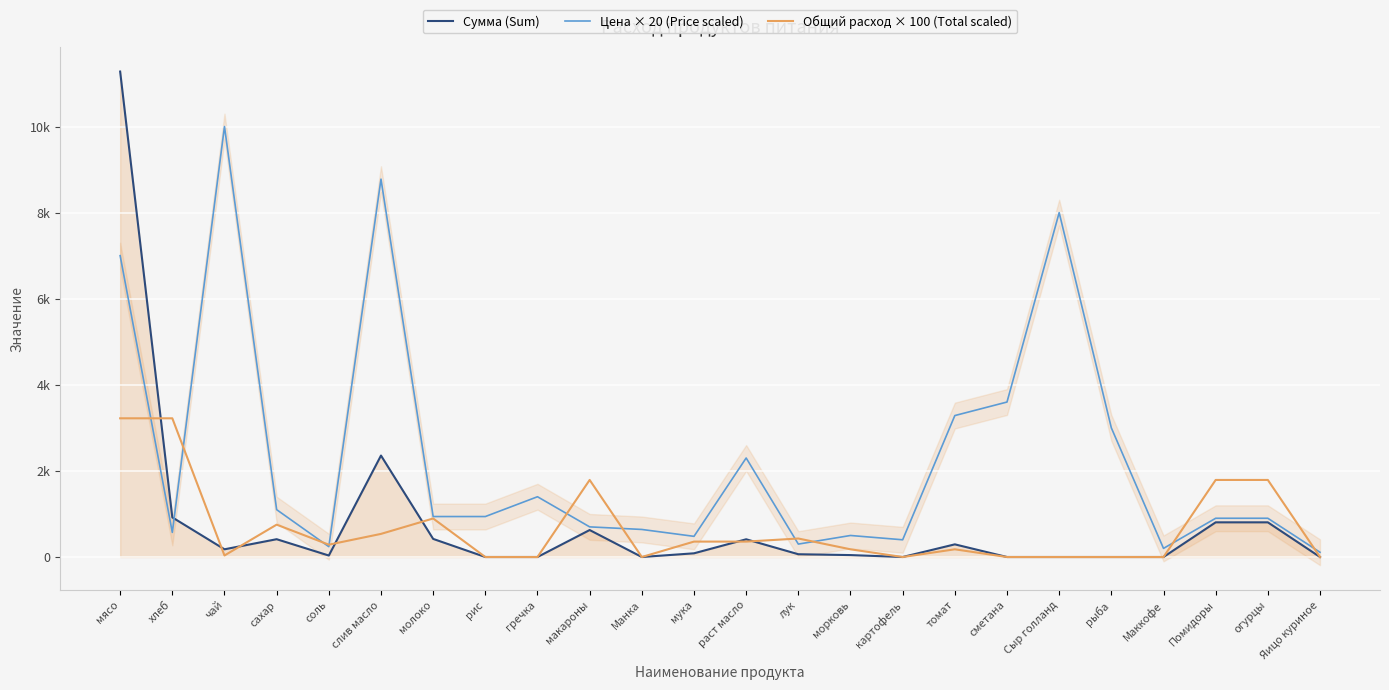

Reading left to right, list all the values displayed in this chart.

Сумма (Sum): мясо=11277.0	хлеб=920.5	чай=179.0	сахар=413.5	соль=34.4	слив масло=2356.8	молоко=420.6	рис=0.0	гречка=0.0	макароны=626.5	Манка=0.0	мука=85.9	раст масло=411.7	лук=64.4	морковь=44.8	картофель=0.0	томат=294.1	сметана=0.0	Сыр голланд=0.0	рыба=0.0	Маккофе=0.0	Помидоры=805.5	огурцы=805.5	Яицо куриное=0.0
Цена × 20 (Price scaled): мясо=7000.0	хлеб=571.4	чай=10000.0	сахар=1100.0	соль=240.0	слив масло=8777.8	молоко=940.0	рис=940.0	гречка=1400.0	макароны=700.0	Манка=640.0	мука=480.0	раст масло=2300.0	лук=300.0	морковь=500.0	картофель=400.0	томат=3285.8	сметана=3600.0	Сыр голланд=8000.0	рыба=3000.0	Маккофе=200.0	Помидоры=900.0	огурцы=900.0	Яицо куриное=110.0
Общий расход × 100 (Total scaled): мясо=3222.0	хлеб=3222.0	чай=35.8	сахар=751.8	соль=286.4	слив масло=537.0	молоко=895.0	рис=0.0	гречка=0.0	макароны=1790.0	Манка=0.0	мука=358.0	раст масло=358.0	лук=429.6	морковь=179.0	картофель=0.0	томат=179.0	сметана=0.0	Сыр голланд=0.0	рыба=0.0	Маккофе=0.0	Помидоры=1790.0	огурцы=1790.0	Яицо куриное=0.0